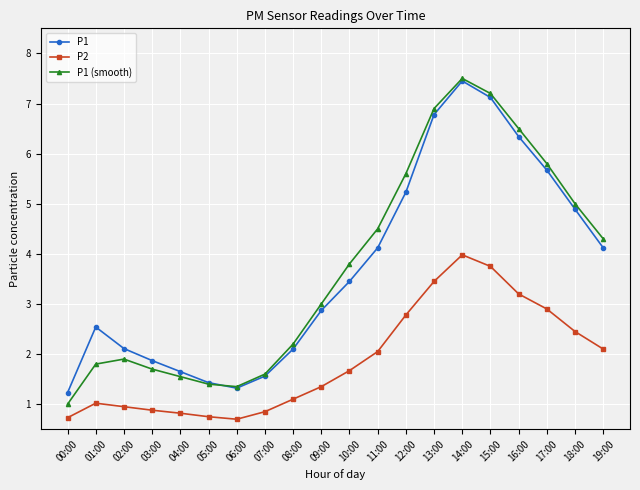

What is the spread (max minus min) of values at 01:00?

1.5